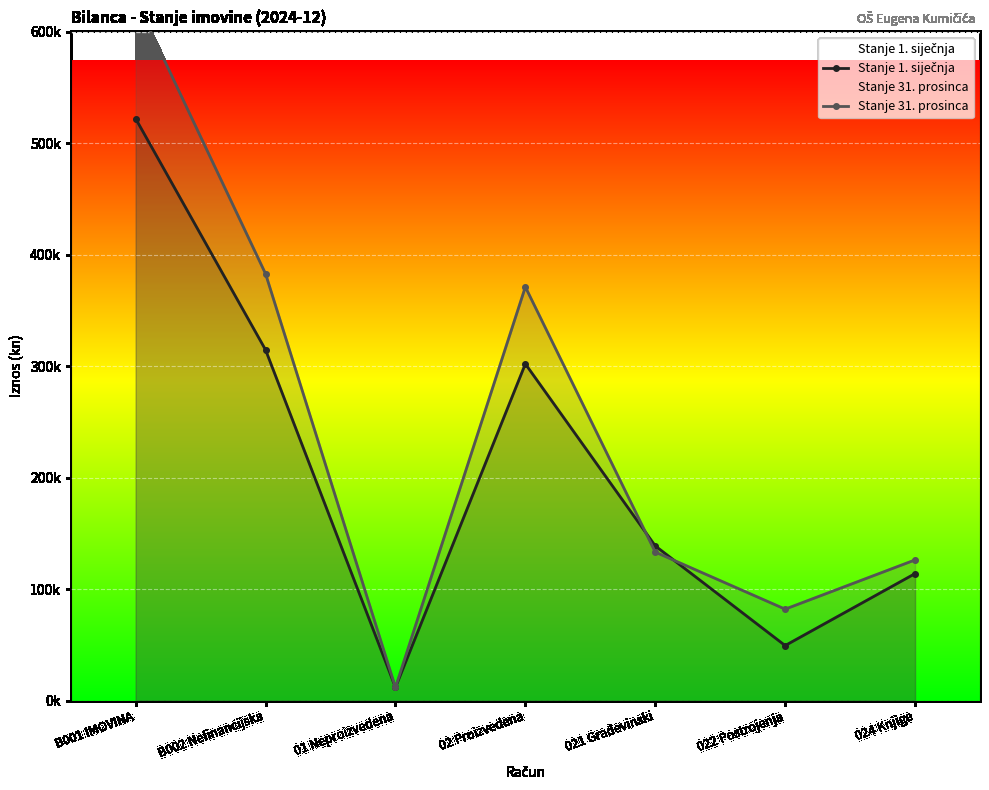

How many lines are shown in the chart?

2